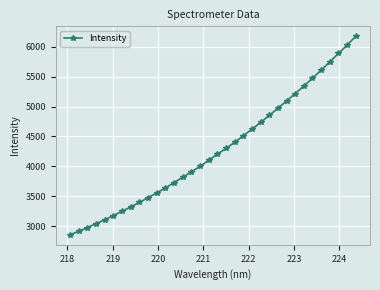

What is the value of the 10th point from the left?

3475.7